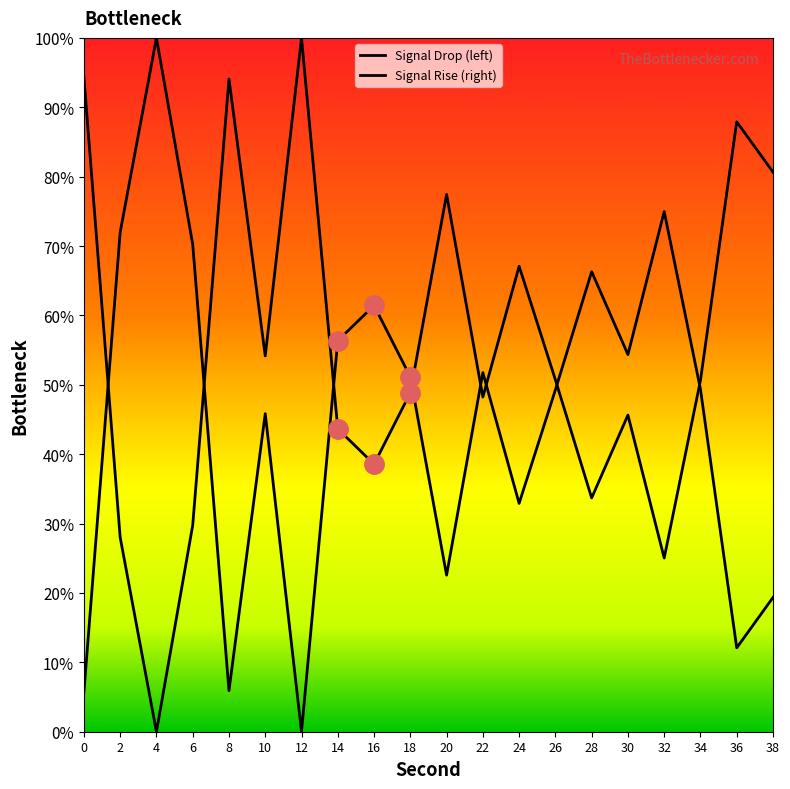

Between which two adjacent categories do Signal Drop (left) and Signal Rise (right) first intersect?

0 and 2